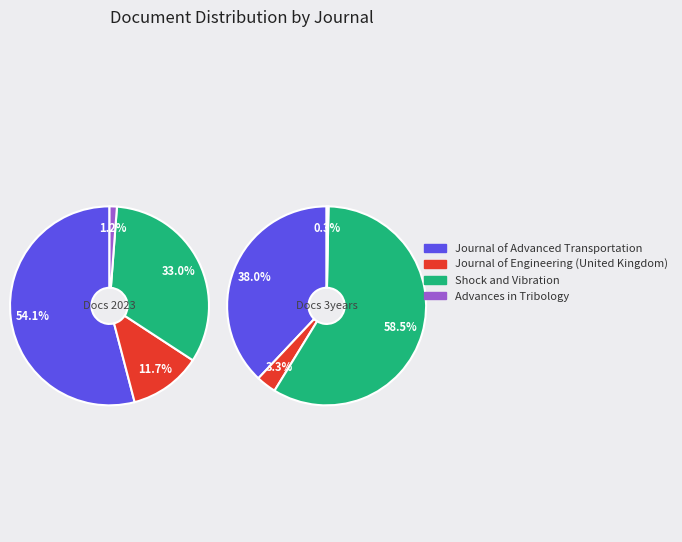

To the nearest percent, what portion does Journal of Engineering (United Kingdom) represent?

3%